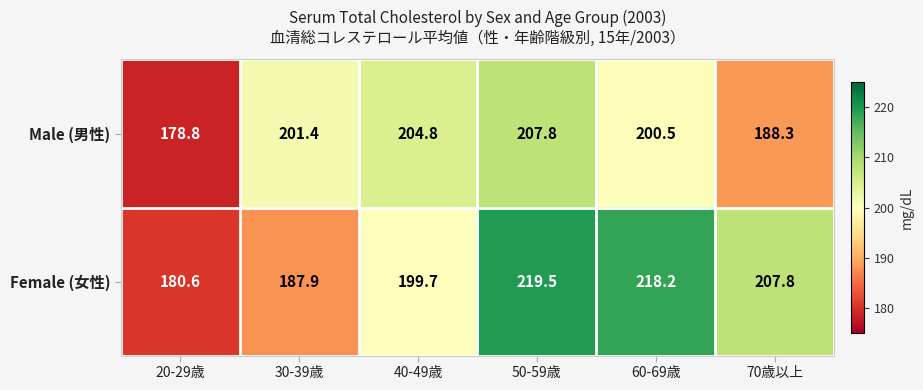

How many series are shown in this chart?

2